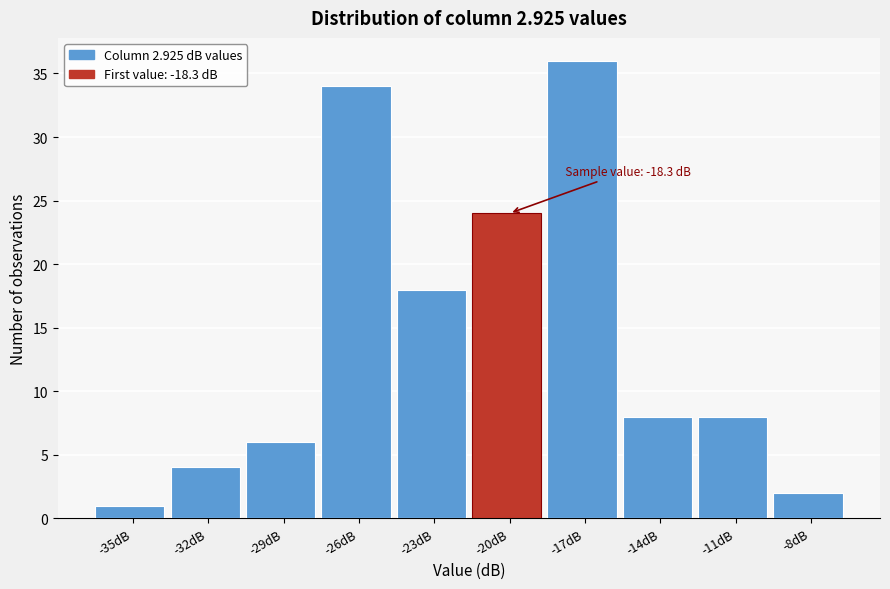

Reading left to right, extract all data points from this chart.

1	4	6	34	18	24	36	8	8	2